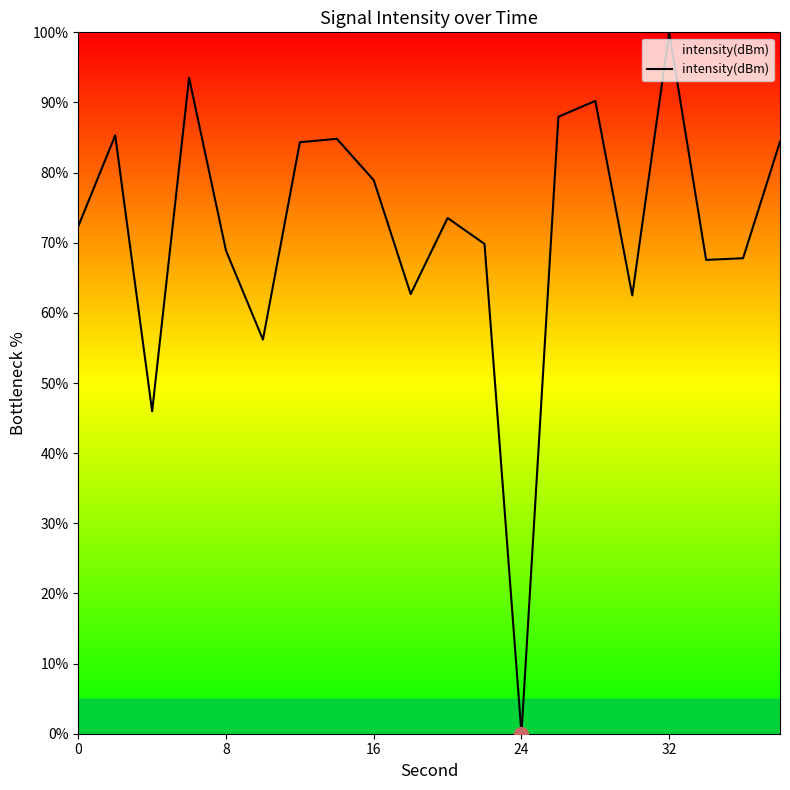

What is the maximum value shown in the chart?

100.0